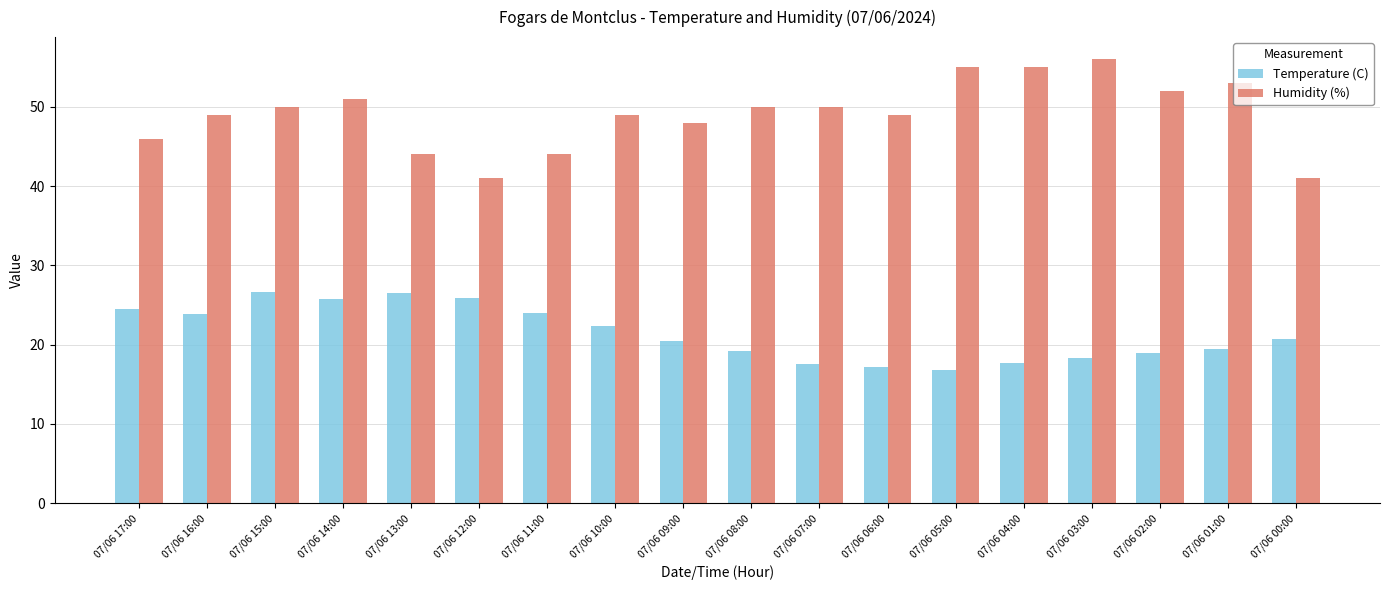

How many data points in Humidity (%) are less than 50?

9